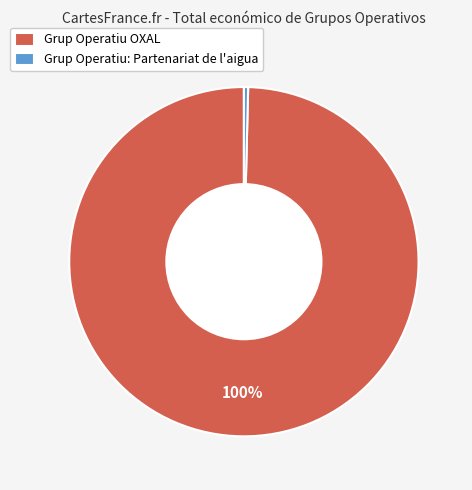

Which slice is the largest?

Grup Operatiu OXAL